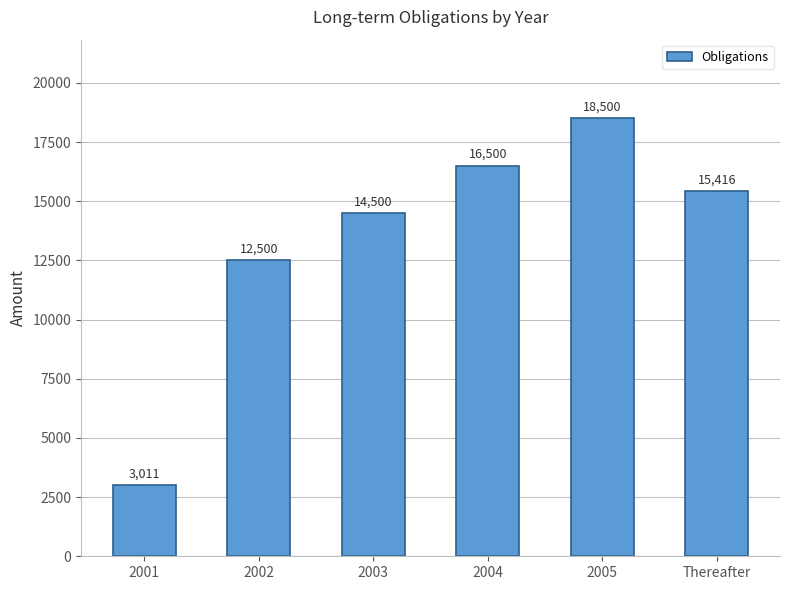

What is the difference between the values at 2003 and Thereafter?

916